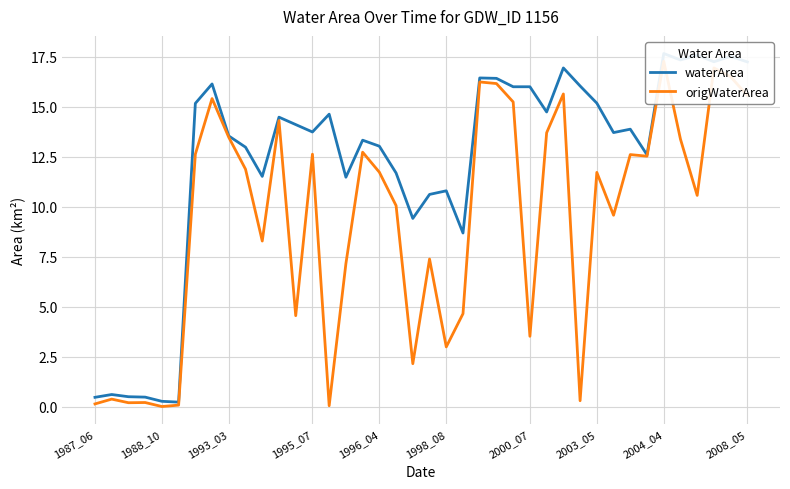

What are all the series names shown in the legend?

waterArea, origWaterArea